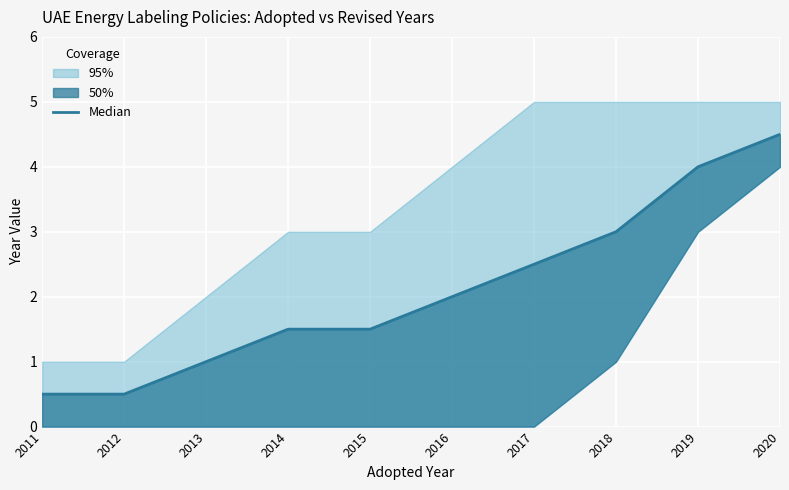

What is the sum of all values?

21.0